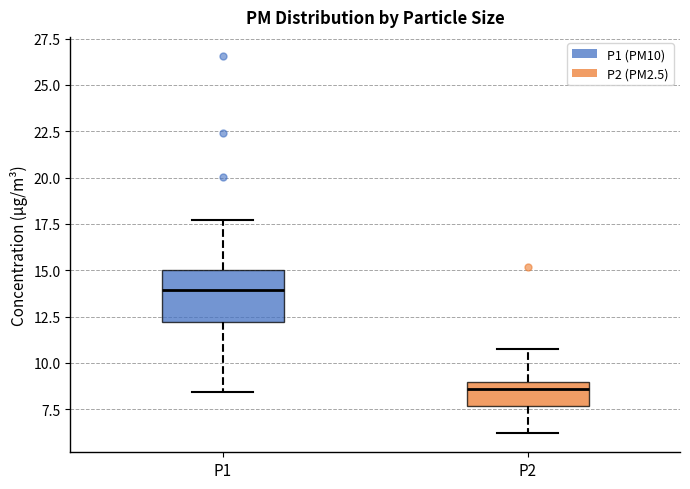

Comparing the boxes themselves (not the whiskers), which one is the tallest?

P1